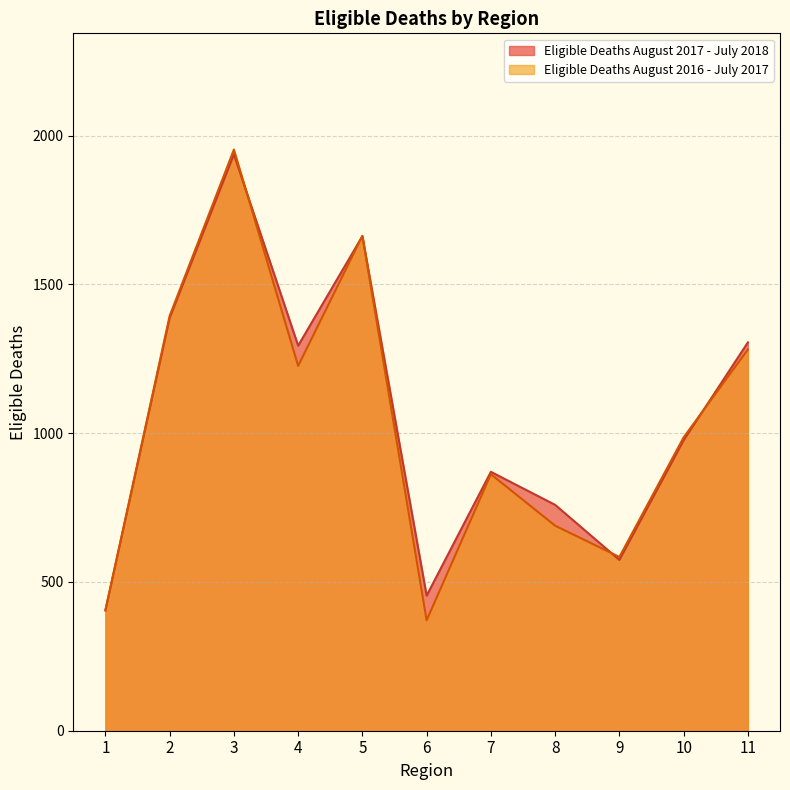

Reading left to right, list all the values displayed in this chart.

Eligible Deaths August 2017 - July 2018: 405	1387	1937	1294	1662	454	870	759	574	976	1305
Eligible Deaths August 2016 - July 2017: 404	1394	1953	1226	1663	371	862	689	584	986	1281